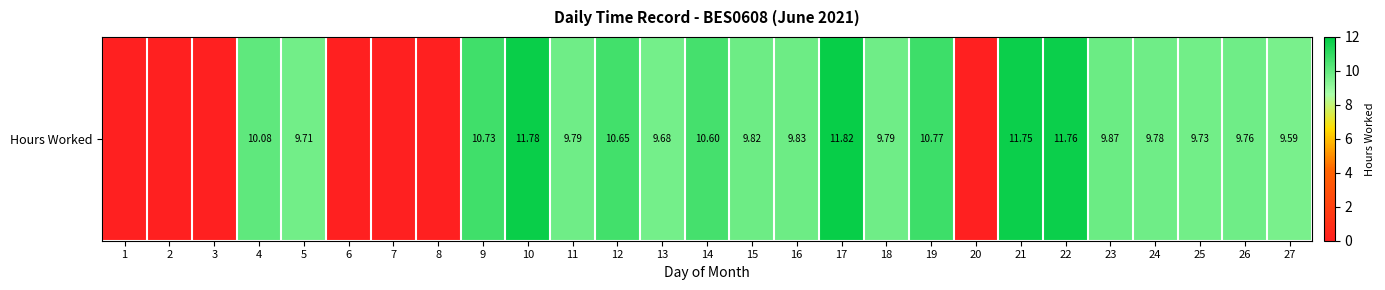

Reading right to left, transcribe all the data shown in this chart.

27=9.6	26=9.8	25=9.7	24=9.8	23=9.9	22=11.8	21=11.8	20=0.0	19=10.8	18=9.8	17=11.8	16=9.8	15=9.8	14=10.6	13=9.7	12=10.7	11=9.8	10=11.8	9=10.7	8=0.0	7=0.0	6=0.0	5=9.7	4=10.1	3=0.0	2=0.0	1=0.0